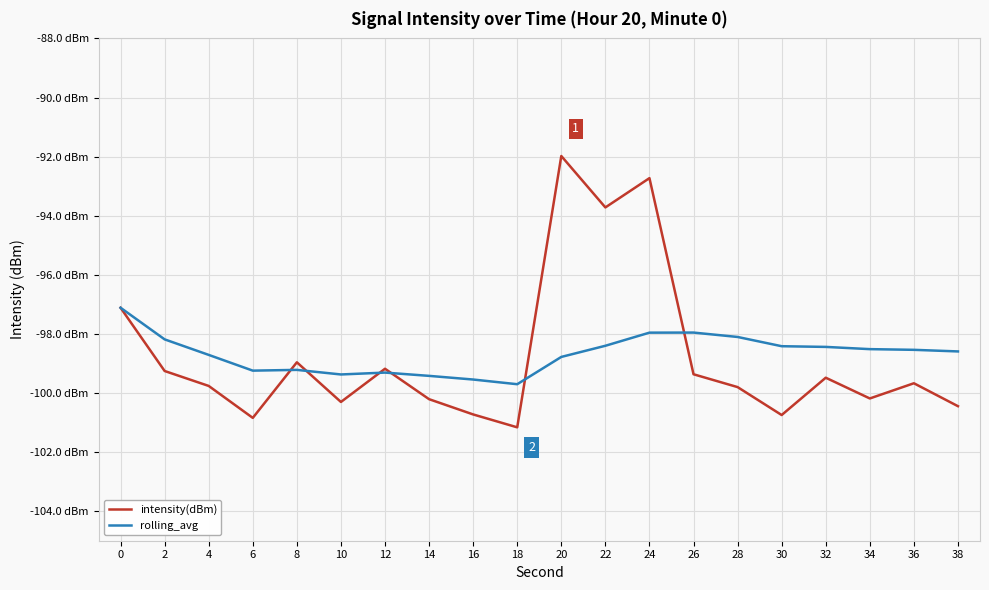

Where is the first local maximum for intensity(dBm)?

8